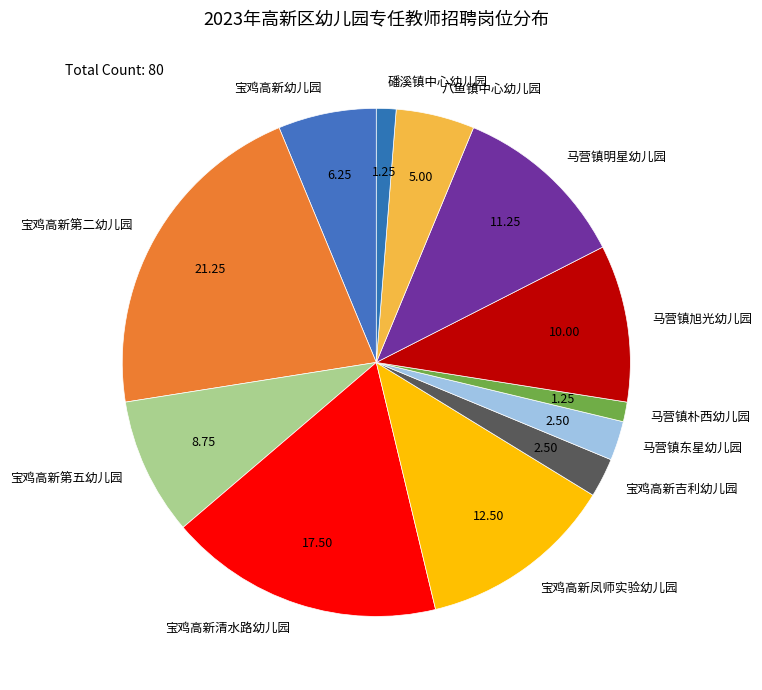

Approximately how many times larger is the value at 马营镇旭光幼儿园 compared to 宝鸡高新幼儿园?

1.6